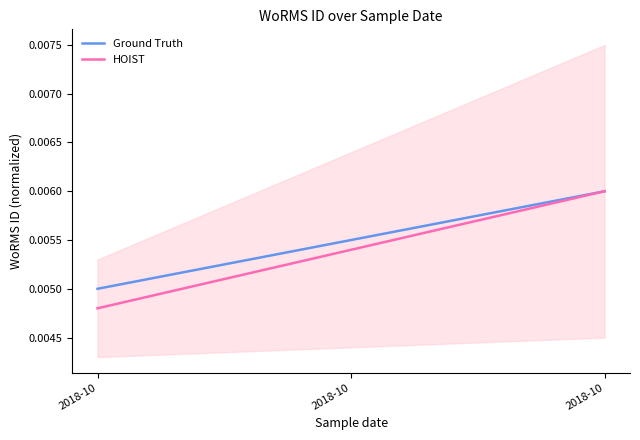

At which category does the chart reach its minimum across all series?

2018-10